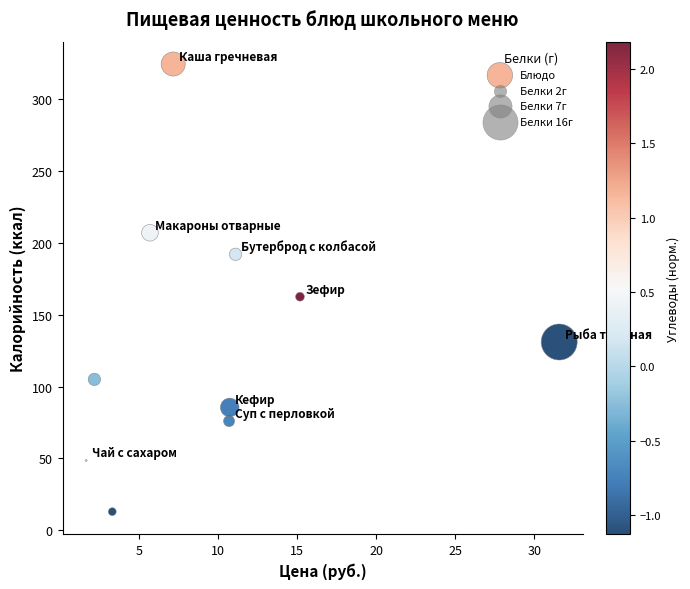

What Y value in the scatter plot is closest to 168?

162.5